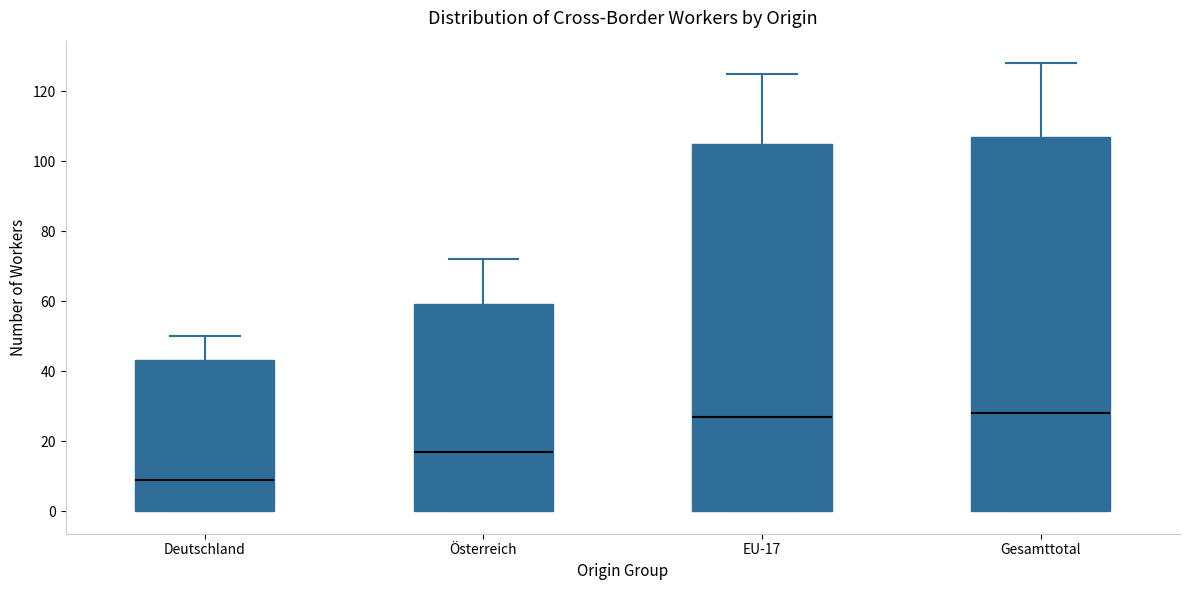

Which box is the tallest, from its lower edge to its upper edge?

Gesamttotal